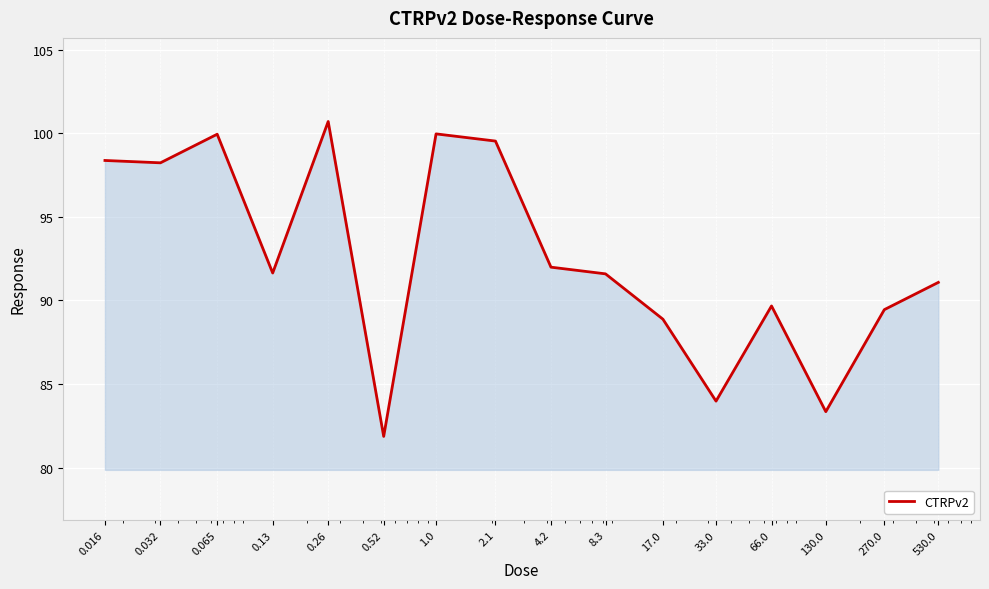

What is the maximum value shown in the chart?

100.7